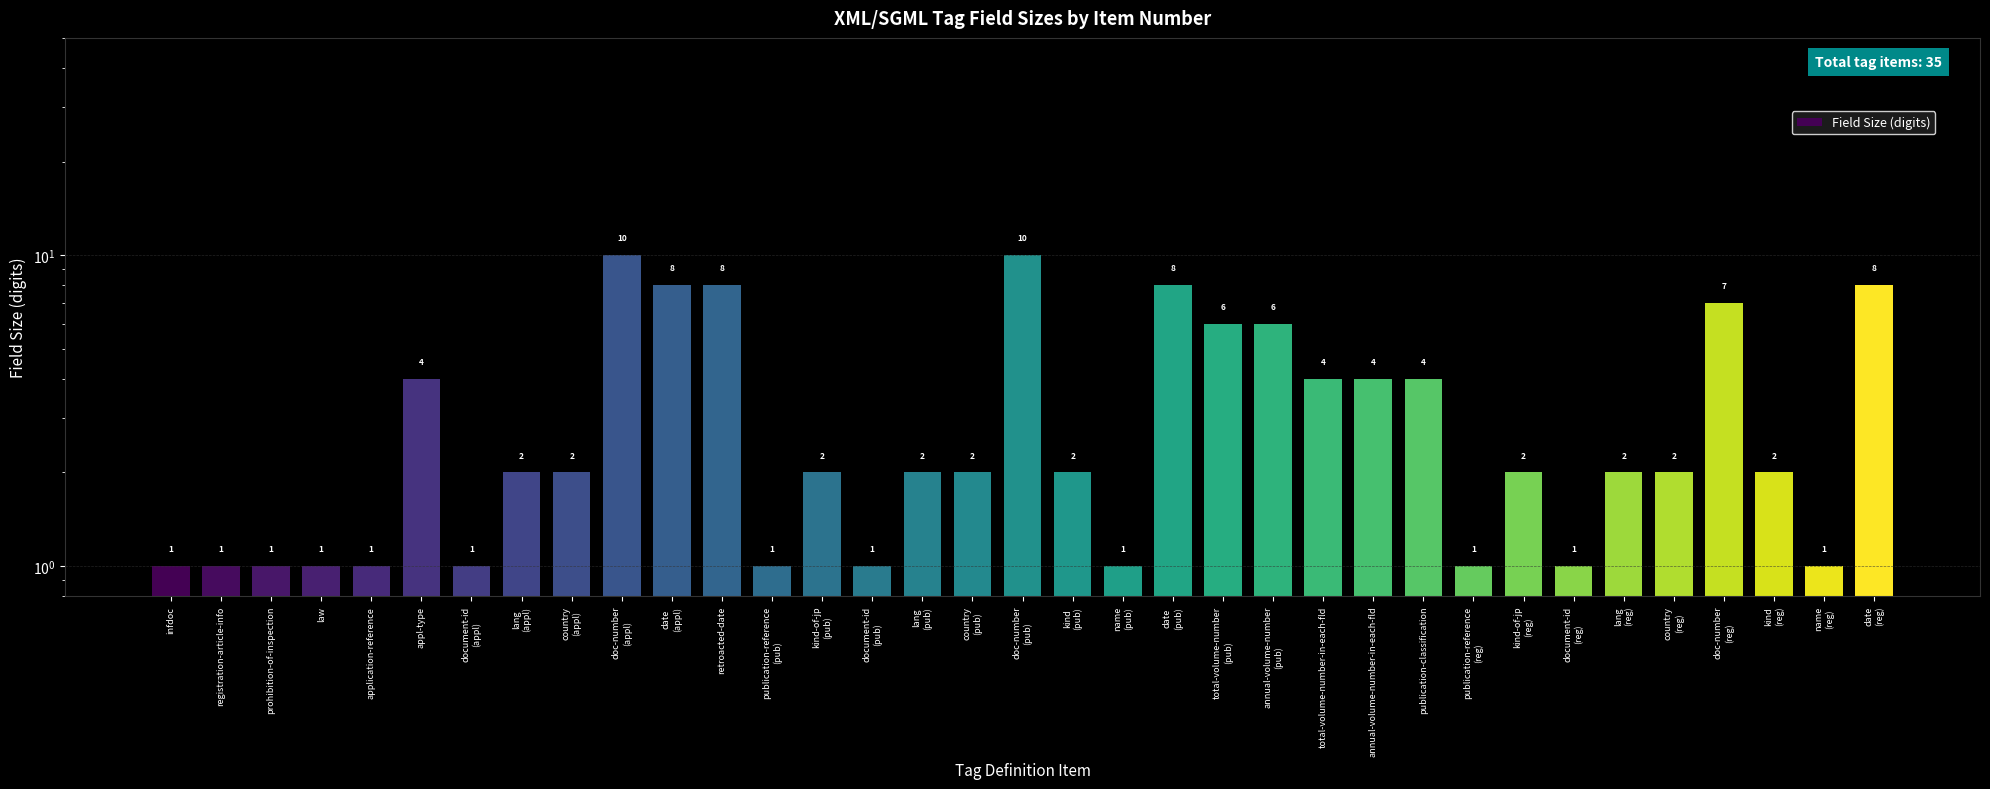

The chart shows a value of 2 at country
(reg). True or false?

True